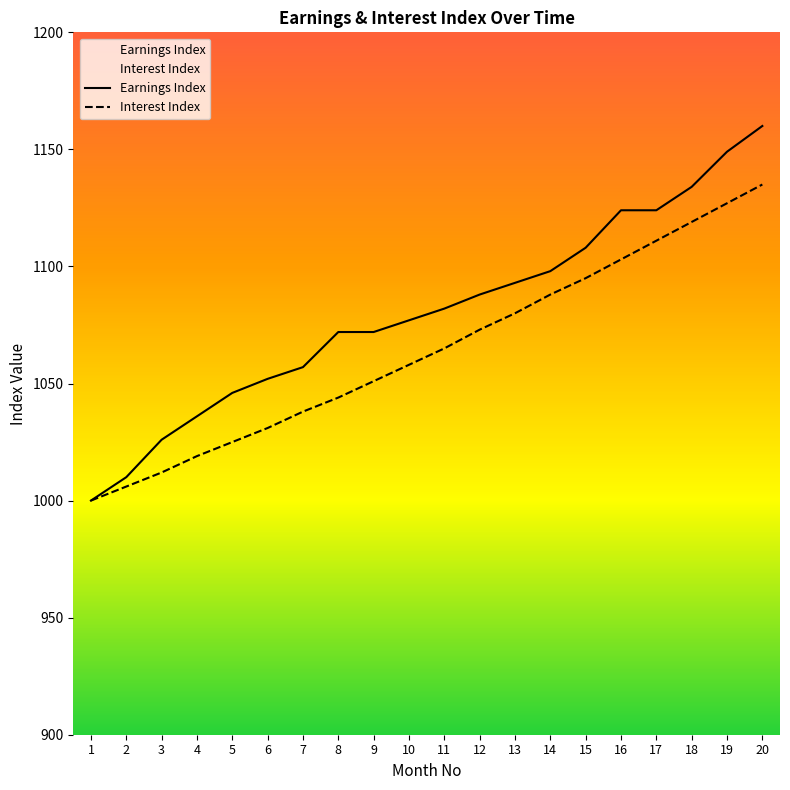

Reading left to right, transcribe all the data shown in this chart.

Earnings Index: 1000	1010	1026	1036	1046	1052	1057	1072	1072	1077	1082	1088	1093	1098	1108	1124	1124	1134	1149	1160
Interest Index: 1000	1006	1012	1019	1025	1031	1038	1044	1051	1058	1065	1073	1080	1088	1095	1103	1111	1119	1127	1135